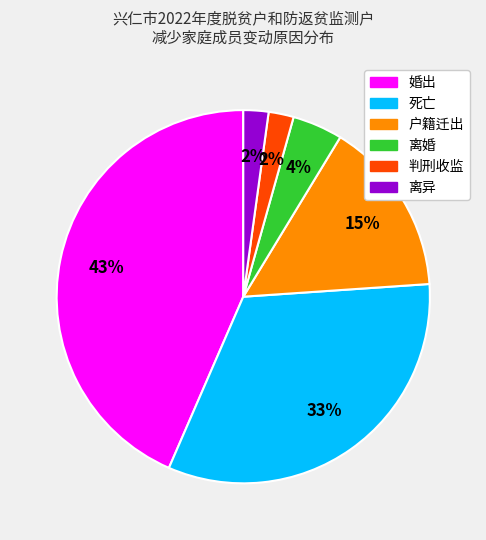

Which has a higher value, 婚出 or 离婚?

婚出